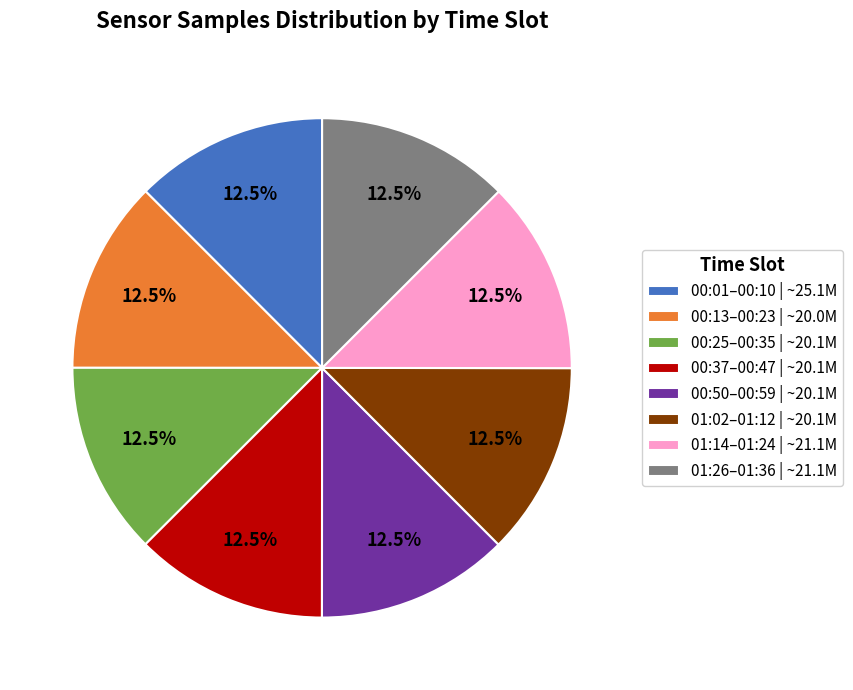

What is the ratio of the value at 00:25–00:35 | ~20.1M to the value at 00:37–00:47 | ~20.1M?

1.0